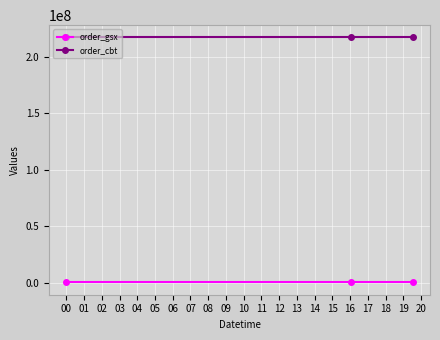

What is the value of the order_gsx point at the 2nd from the left?

540740